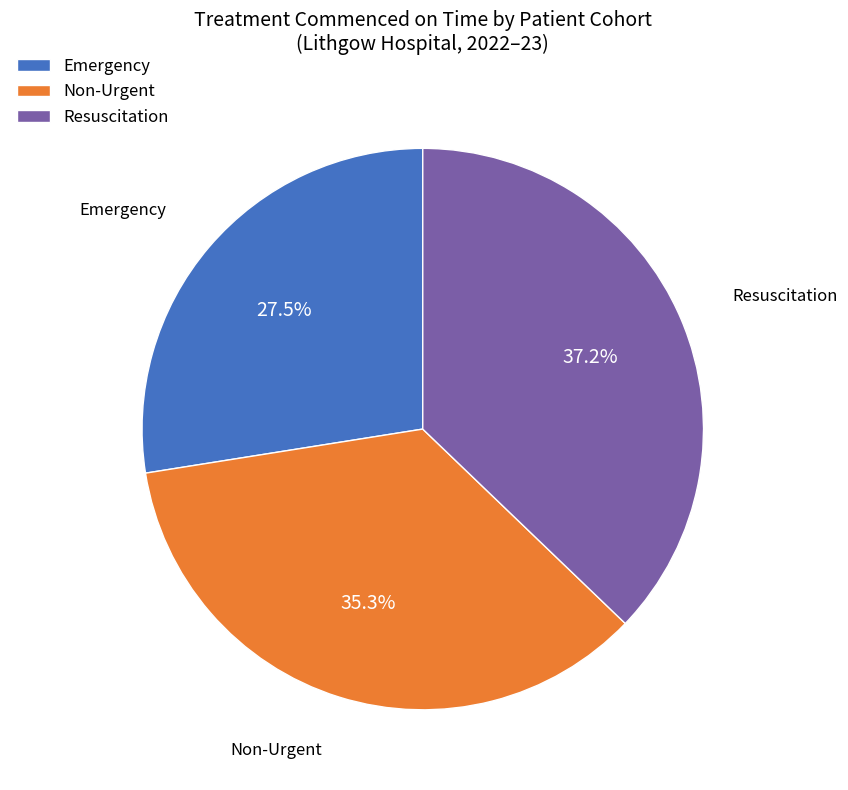

How many slices are in this pie chart?

3